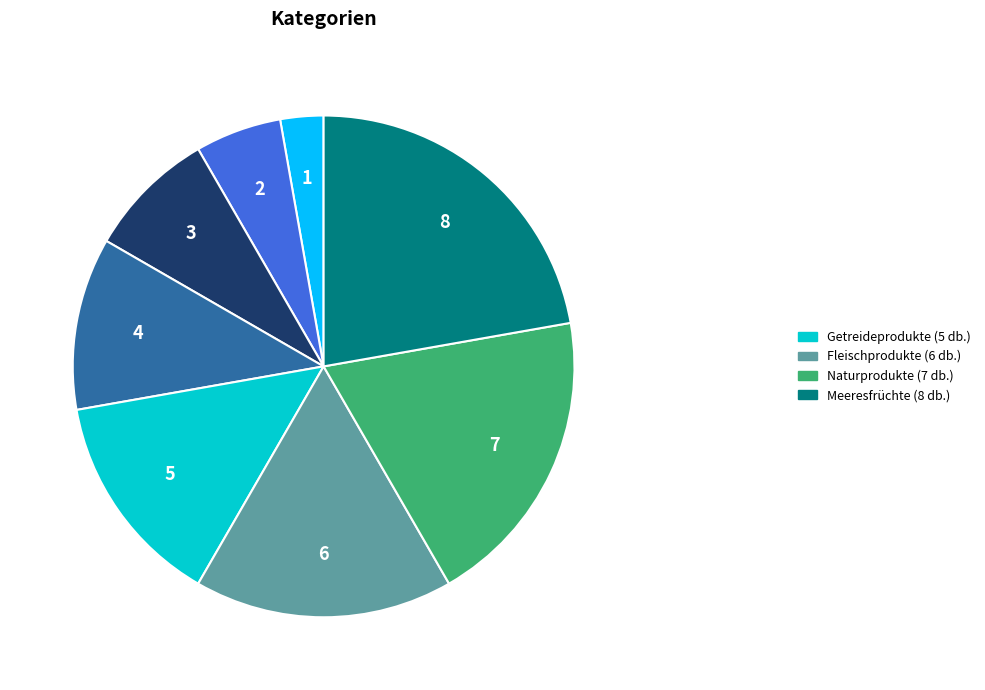

Count the number of slices in the pie.

8